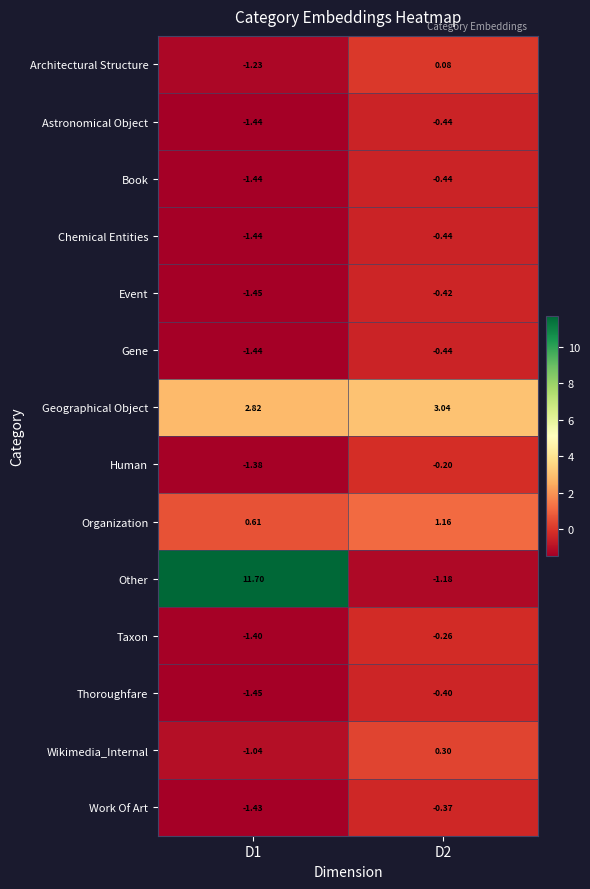

What is the smallest value displayed?

-1.4